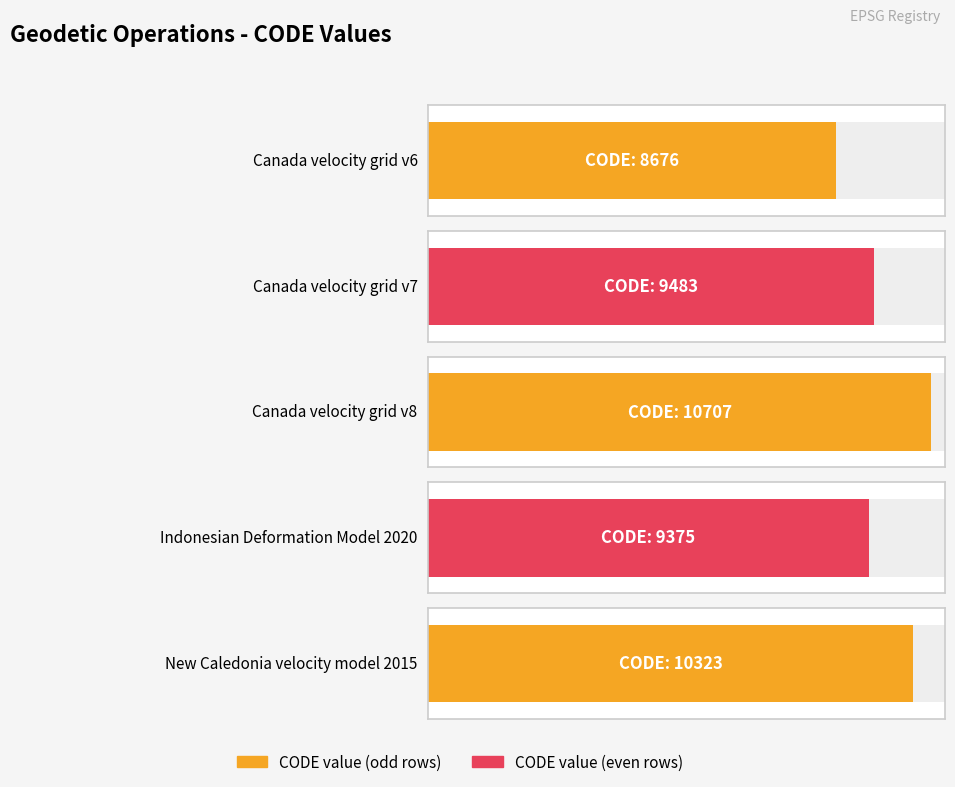

What is the smallest value displayed?

8676